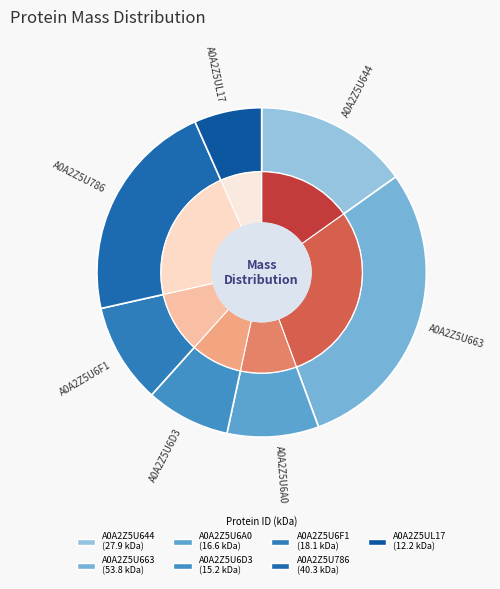

What is the change in value from A0A2Z5U663 to A0A2Z5UL17?

-41609.2